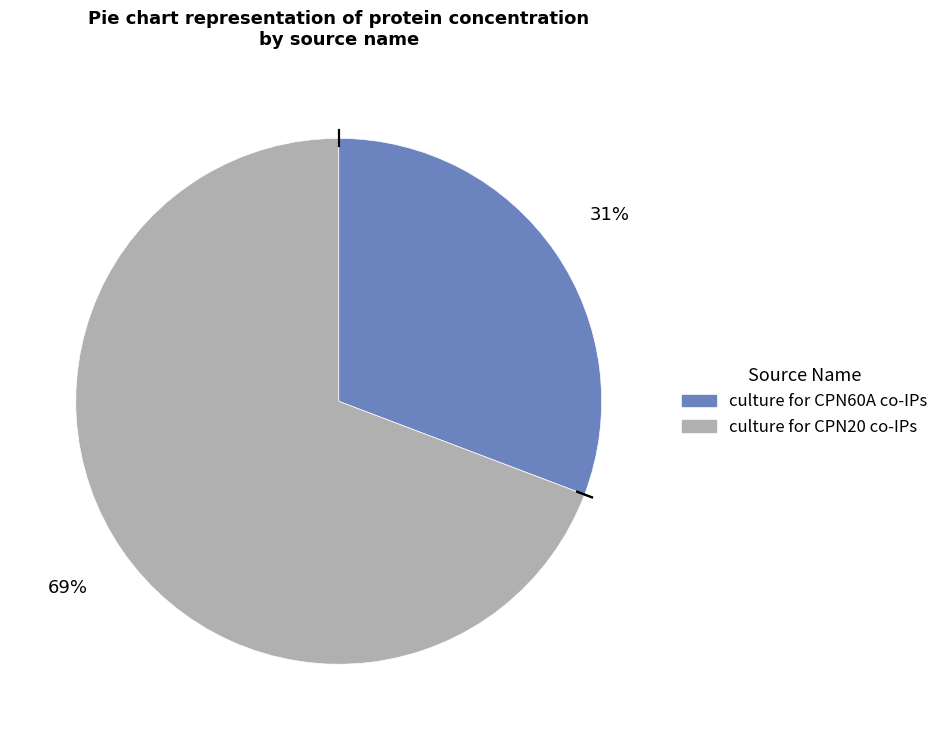

Which slice is the smallest?

culture for CPN60A co-IPs